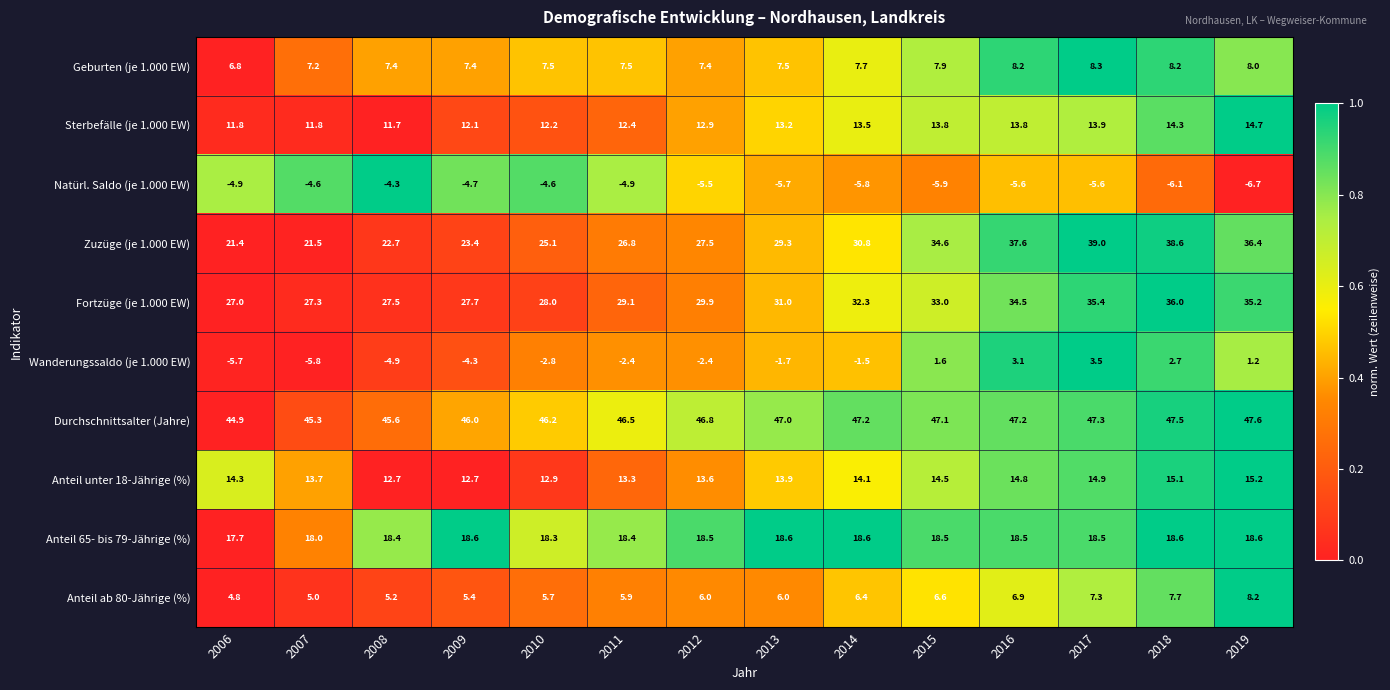

Which series has the largest total across all categories?

Durchschnittsalter (Jahre)